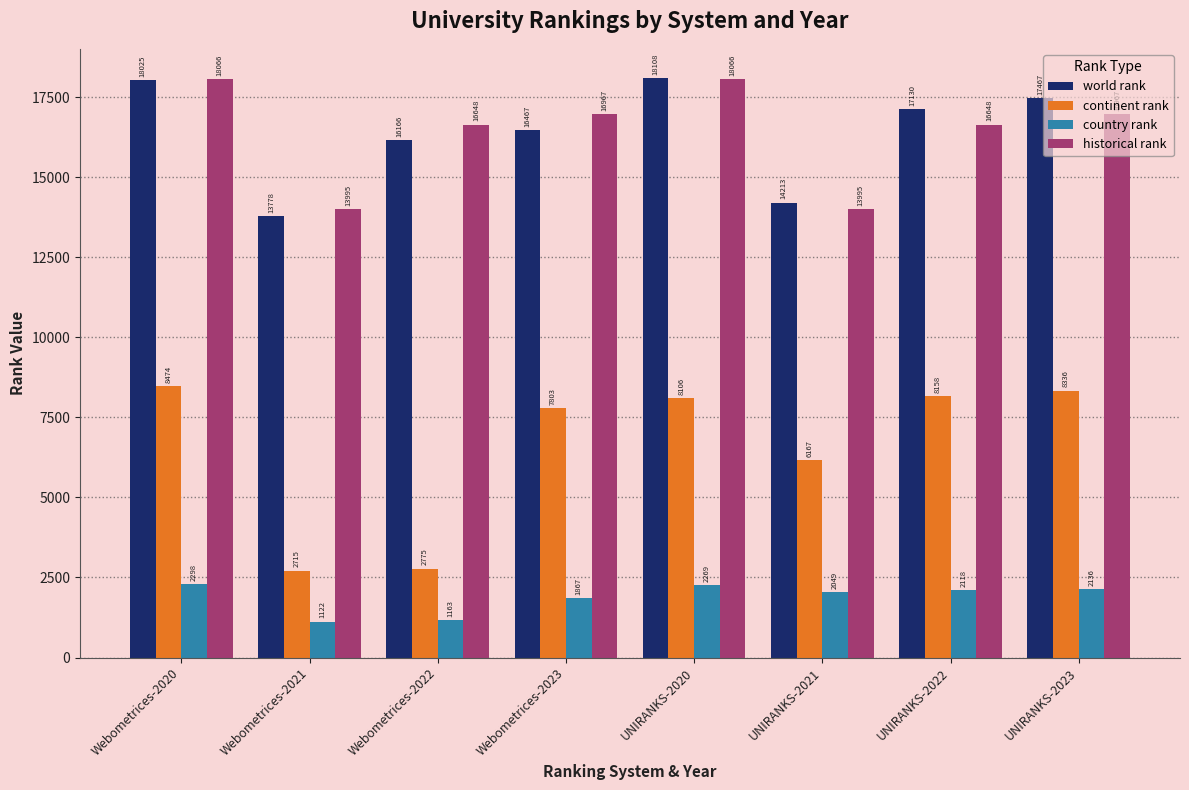

What is the total value across all series at UNIRANKS-2023?

44906.0